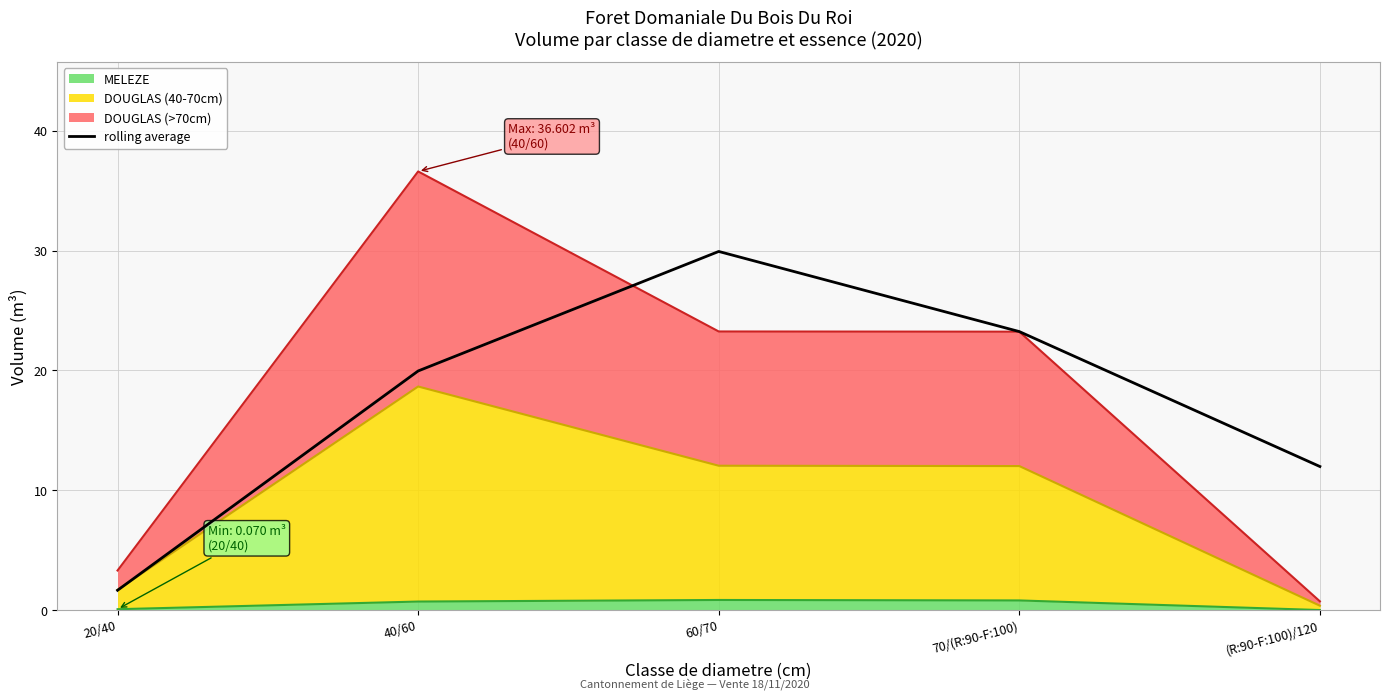

Reading left to right, extract all data points from this chart.

1.7	20.0	29.9	23.2	12.0